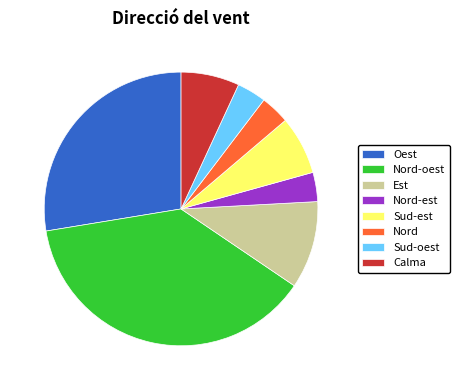

How many slices are in this pie chart?

8